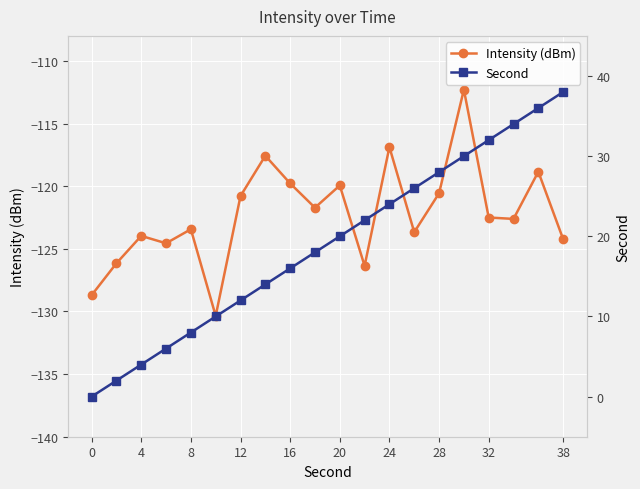

What is the difference between the second highest and second lowest values in the Intensity (dBm) series?

11.8